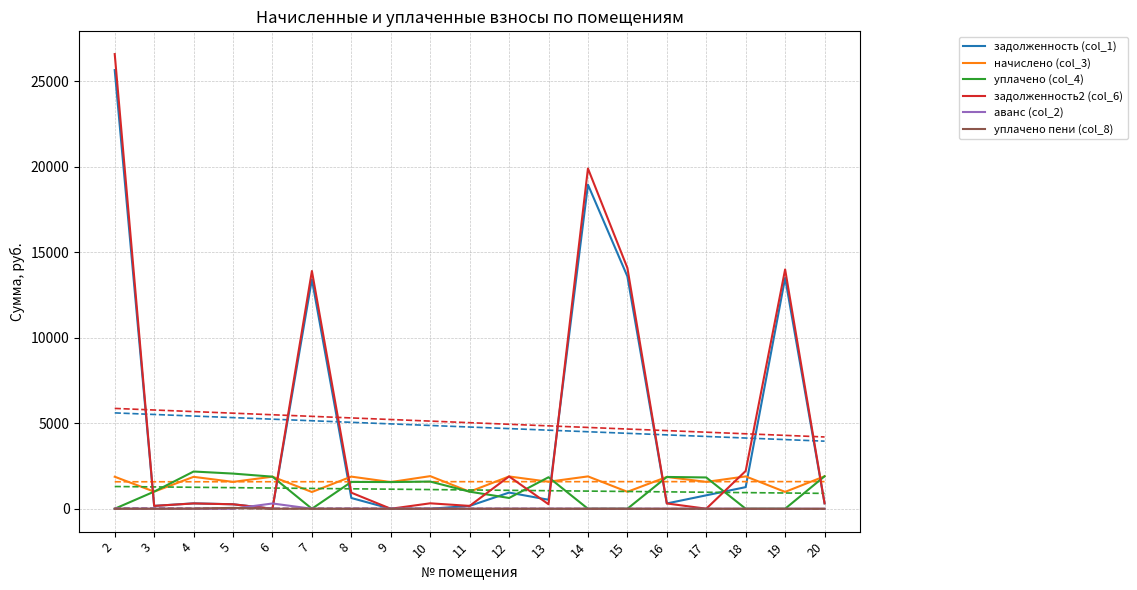

What is the difference between the second highest and minimum values in the уплачено пени (col_8) series?

8.1